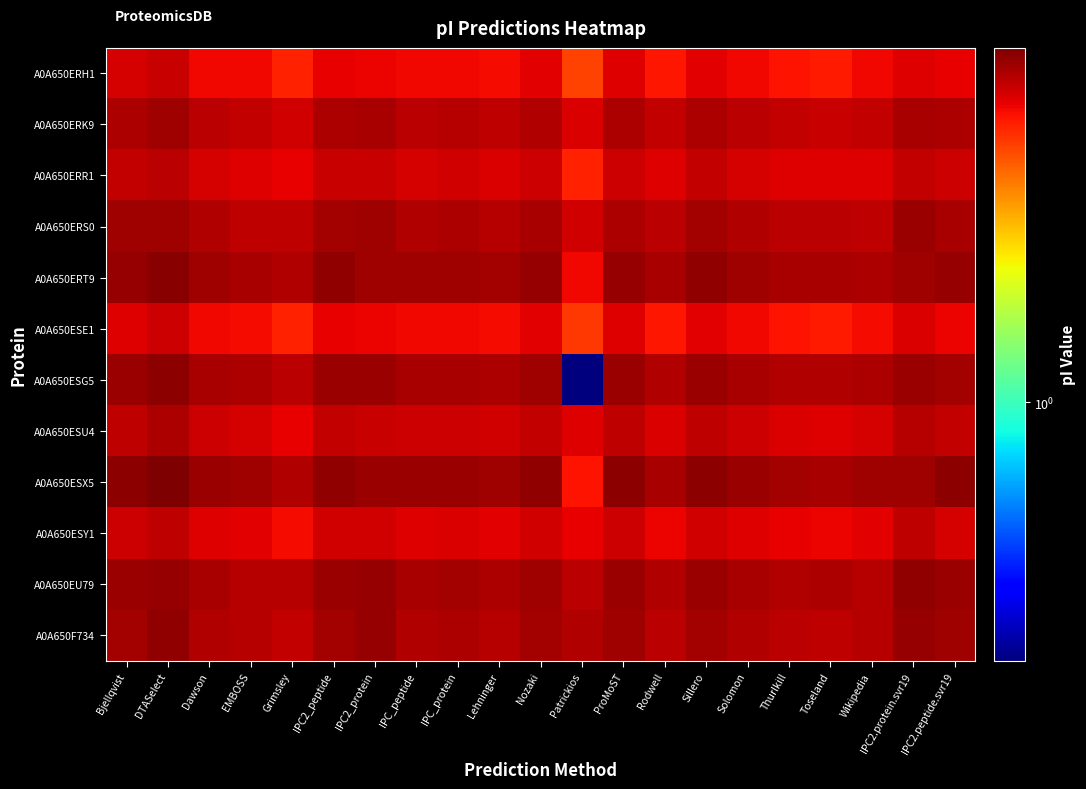

Which series has the largest range (max minus min)?

A0A650ESG5